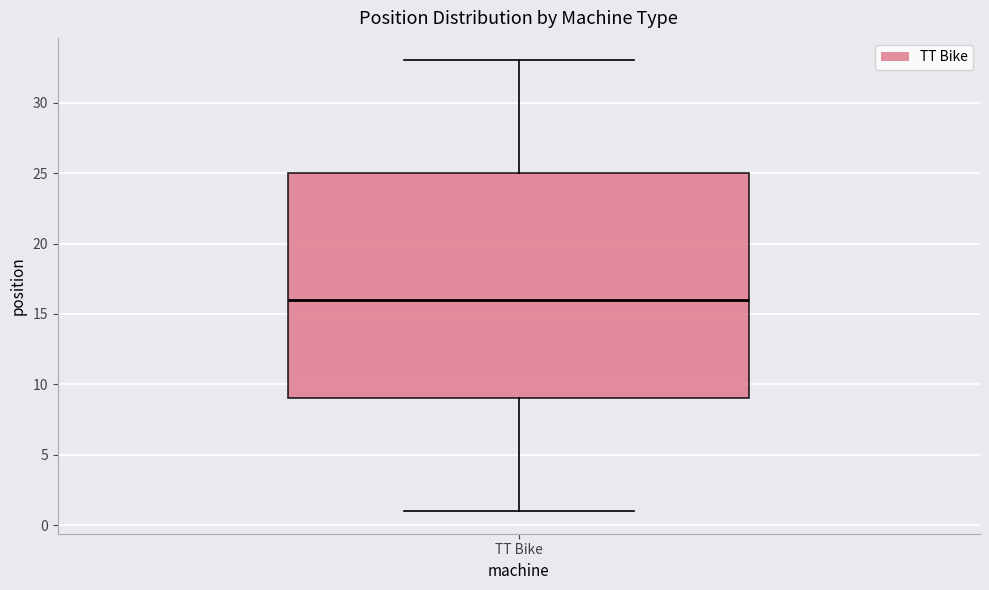

Transcribe this box plot: give where the median line is, the range the box spans, and where the two whiskers end, as read against the y-axis. The values are not printed on the chart, so give them approximately, as read against the axis.

median 16, box 9 to 25, whiskers 1 to 33